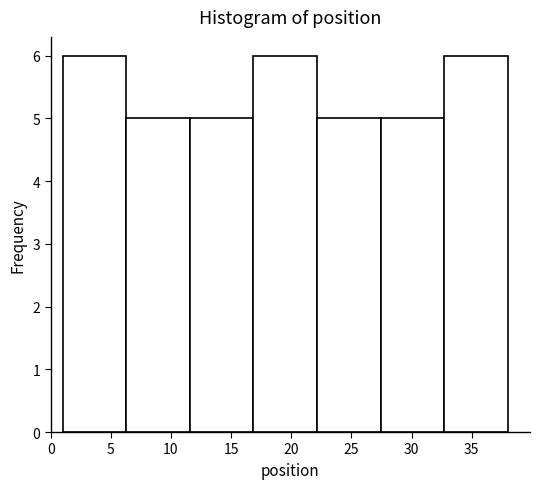

Reading left to right, transcribe this chart: for each bar, give the range it covers on the x-axis and its height. Neither the bar edges nor the heights are printed on the chart, so give them approximately, as read against the axes.

1.0 to 6.5: 6
6.5 to 11.5: 5
11.5 to 17.0: 5
17.0 to 22.0: 6
22.0 to 27.5: 5
27.5 to 32.5: 5
32.5 to 38.0: 6